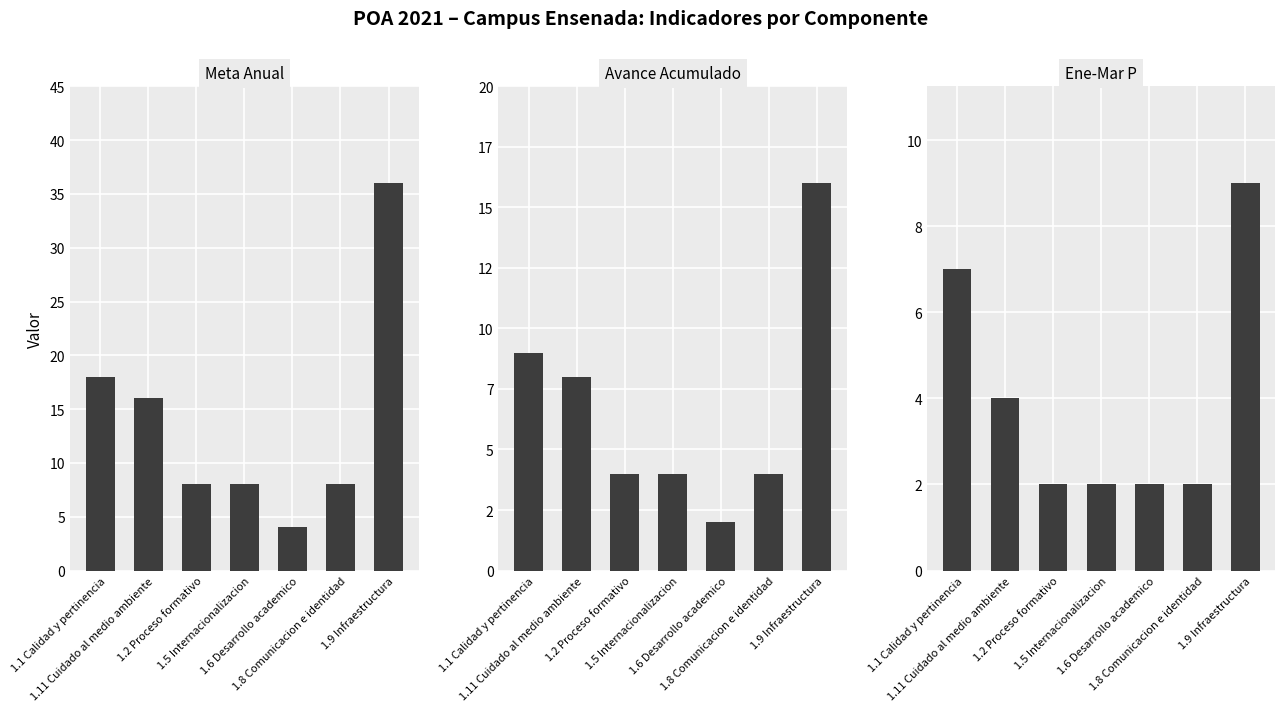

The Ene-Mar P series shows 1 at 1.2 Proceso formativo. True or false?

False